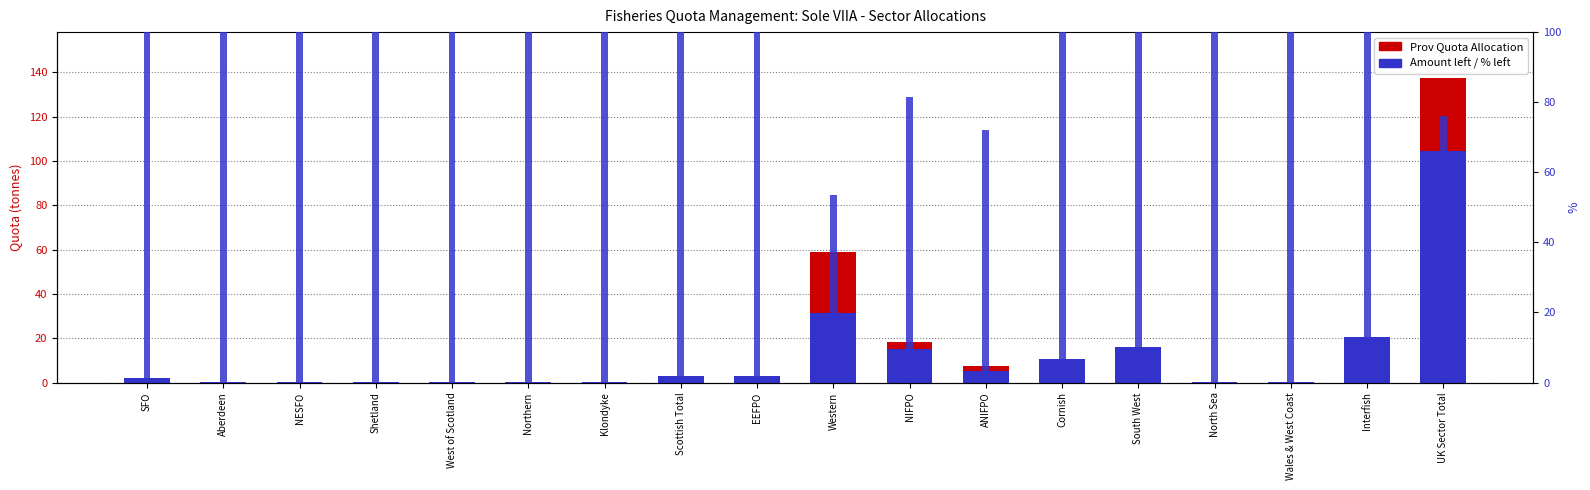

What is the maximum value shown in the chart?

137.5